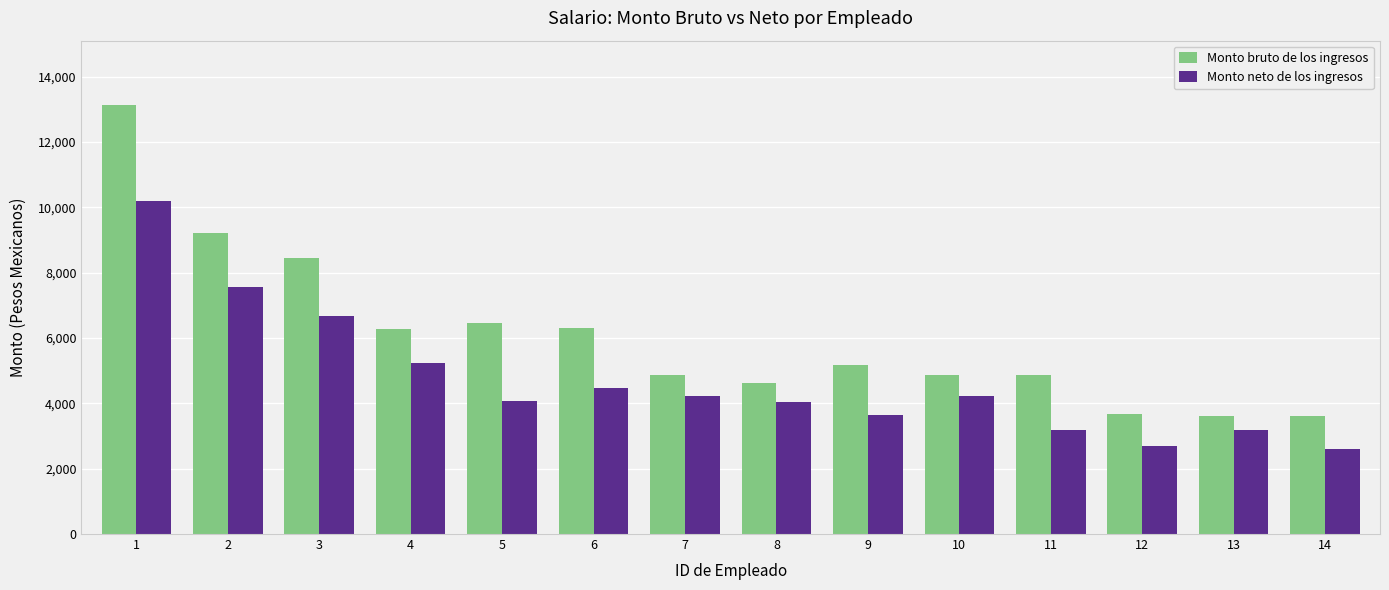

What are all the series names shown in the legend?

Monto bruto de los ingresos, Monto neto de los ingresos